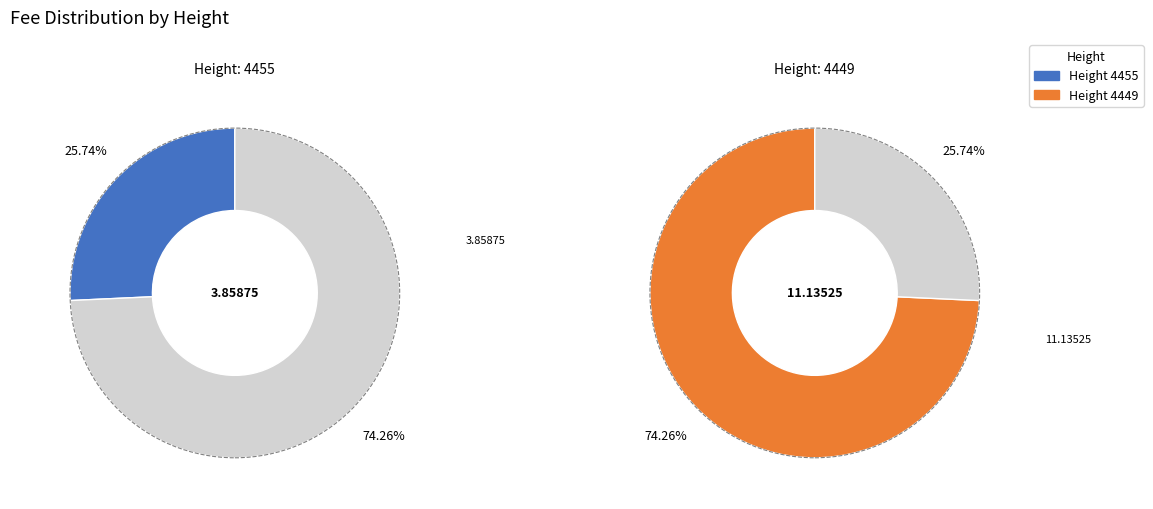

Which category has the smallest portion of the pie?

4455